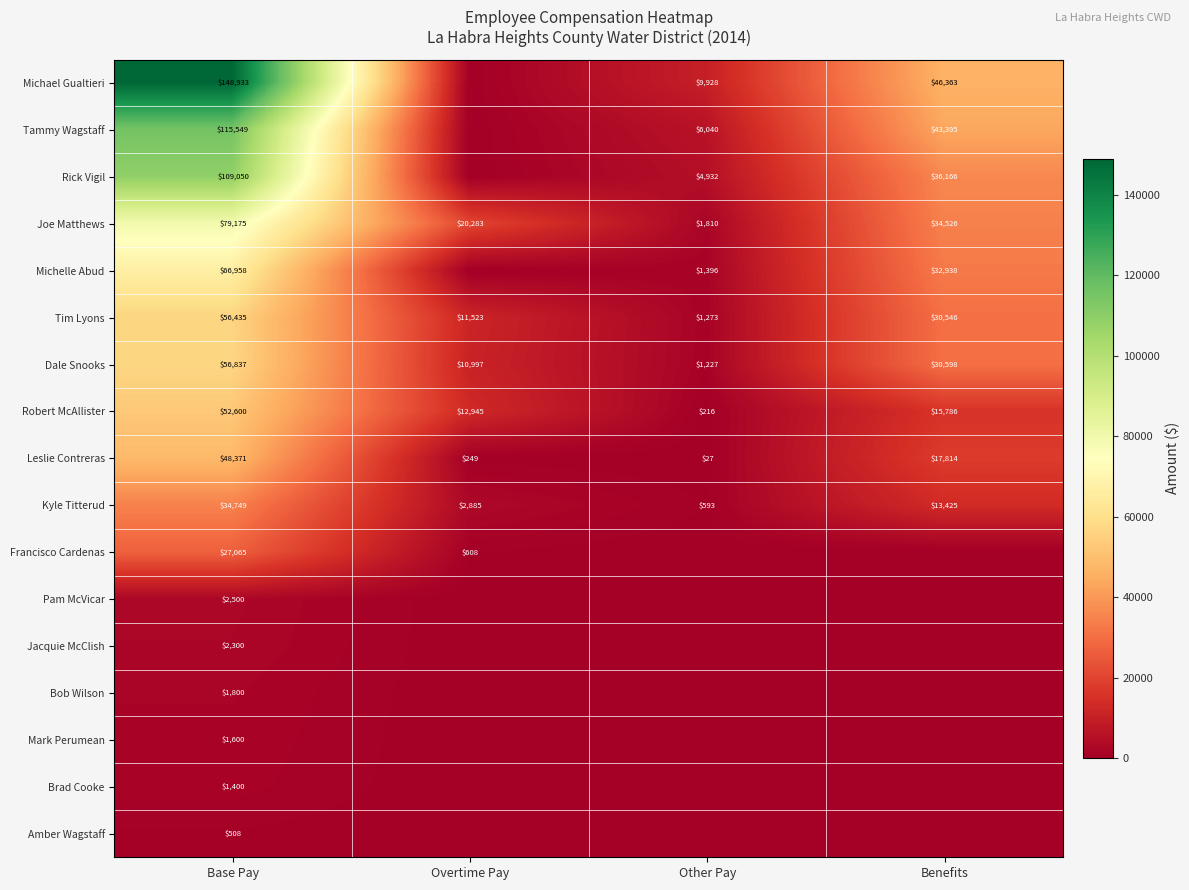

Is it true that Joe Matthews equals 79175 at Base Pay?

True